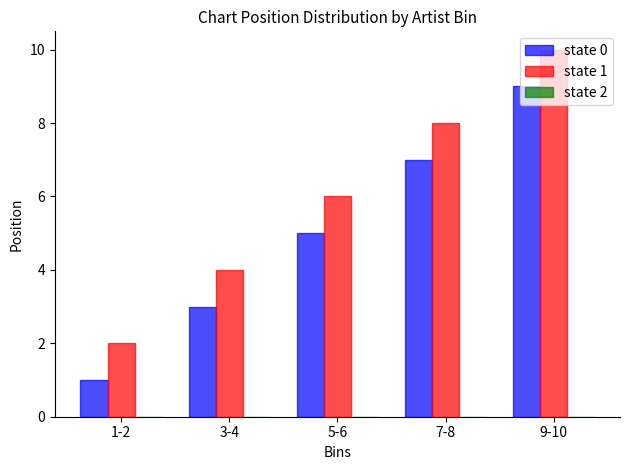

Which series has the largest total across all categories?

state 1